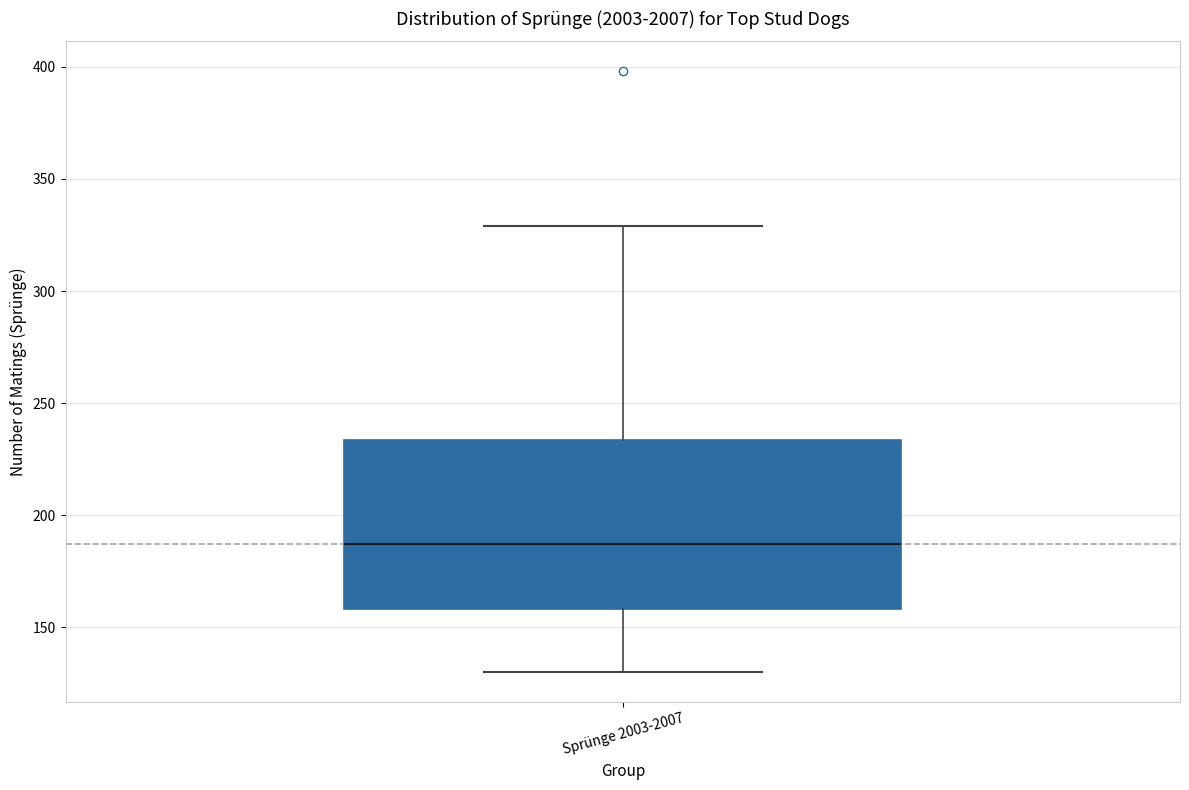

Where does the median line of the box for Sprünge 2003-2007 sit on the y-axis? The values are not printed on the chart, so give them approximately, as read against the axis.

185